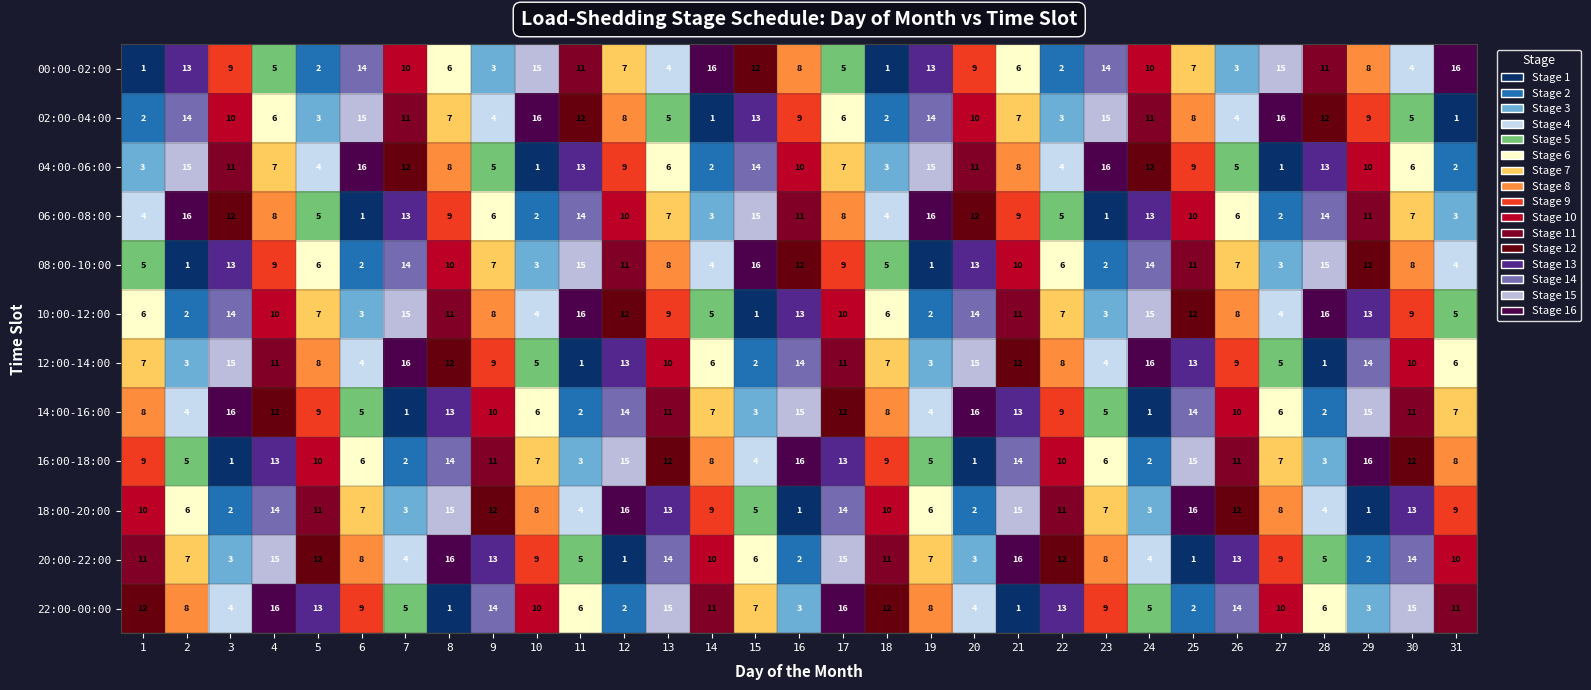

What is the maximum value shown in the chart?

16